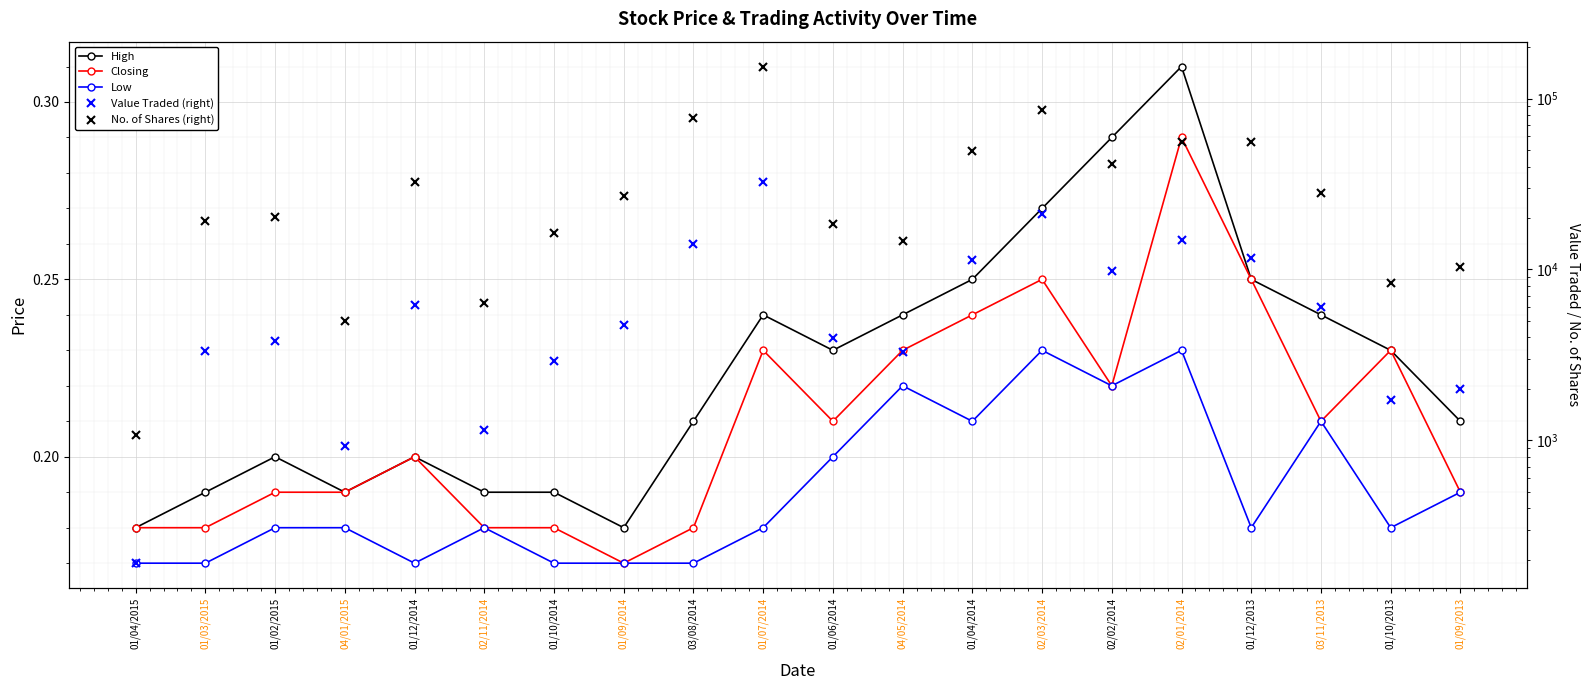

Rank the series by their maximum value, from lowest to highest.

Low, Closing, High, Value Traded (right), No. of Shares (right)